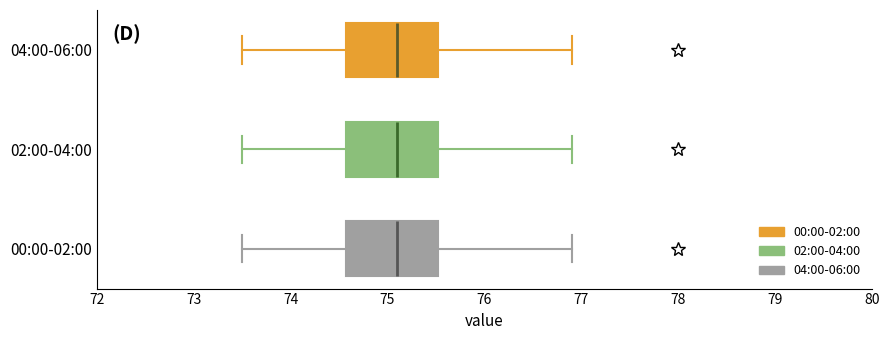

Where is the right edge of the box for 04:00-06:00 on the x-axis? The values are not printed on the chart, so give them approximately, as read against the axis.

75.5